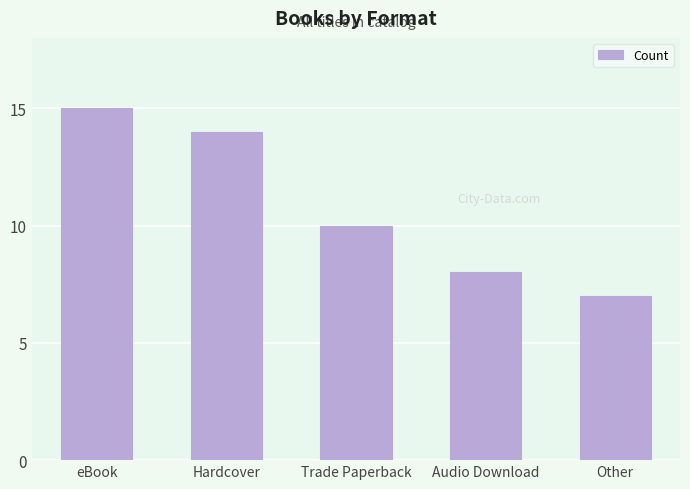

What is the label of the 2nd bar from the right?

Audio Download